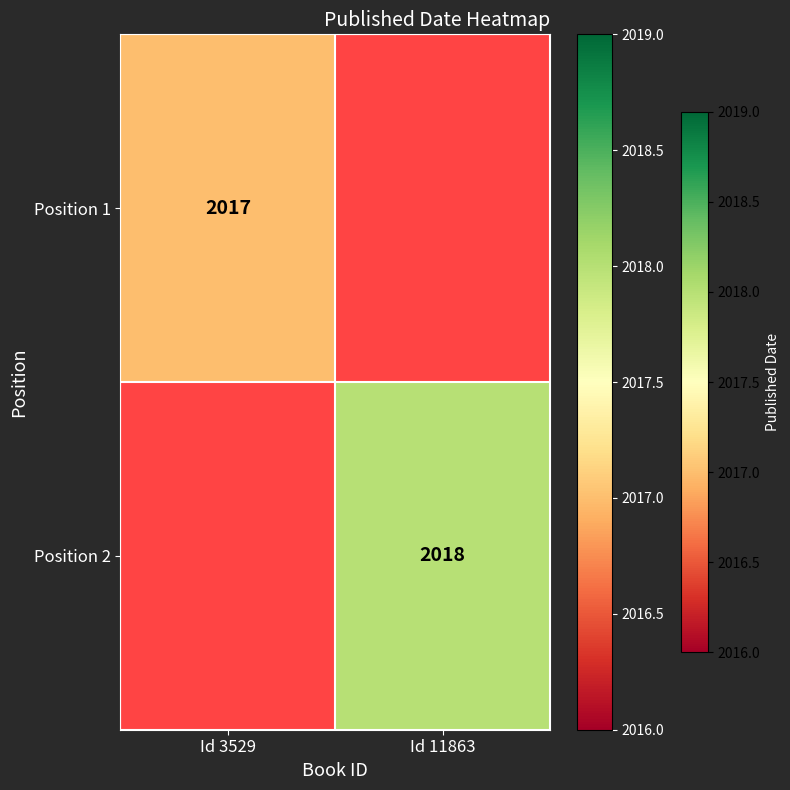

Is it true that Position 1 equals 448 at Id 3529?

False